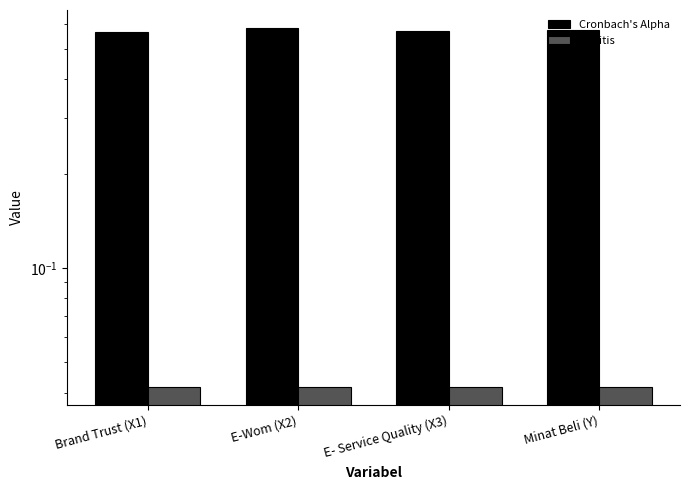

Reading right to left, transcribe all the data shown in this chart.

Cronbach's Alpha: Minat Beli (Y)=0.6	E- Service Quality (X3)=0.6	E-Wom (X2)=0.6	Brand Trust (X1)=0.6
R kritis: Minat Beli (Y)=0.0	E- Service Quality (X3)=0.0	E-Wom (X2)=0.0	Brand Trust (X1)=0.0